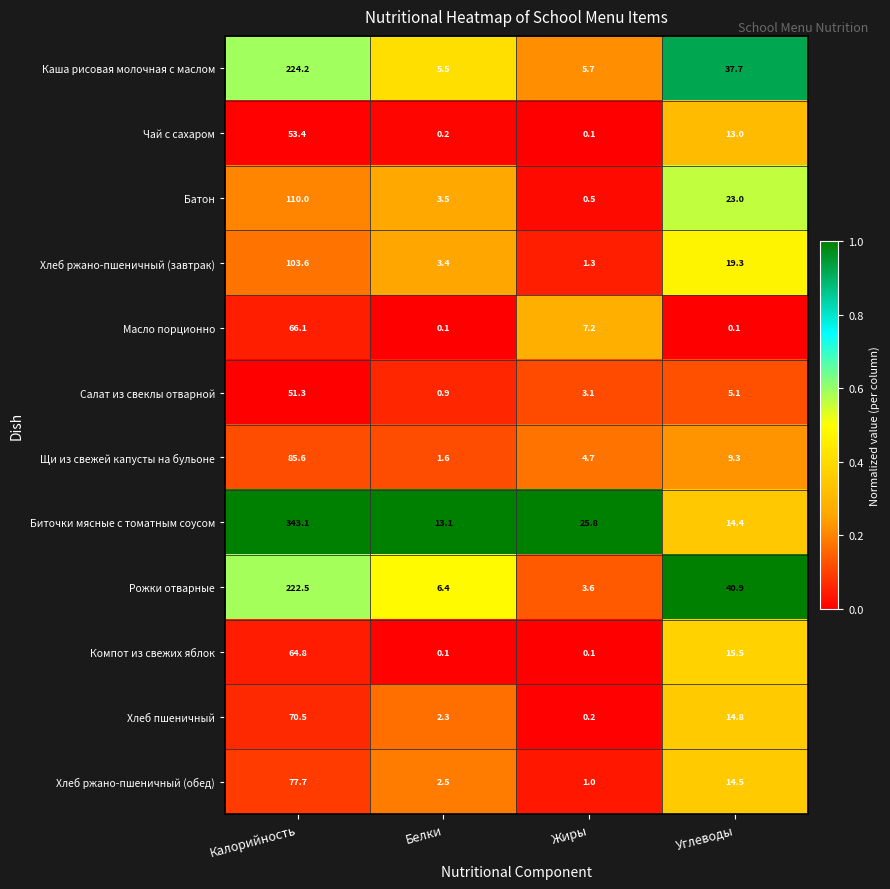

Which series has the widest spread of values?

Биточки мясные с томатным соусом